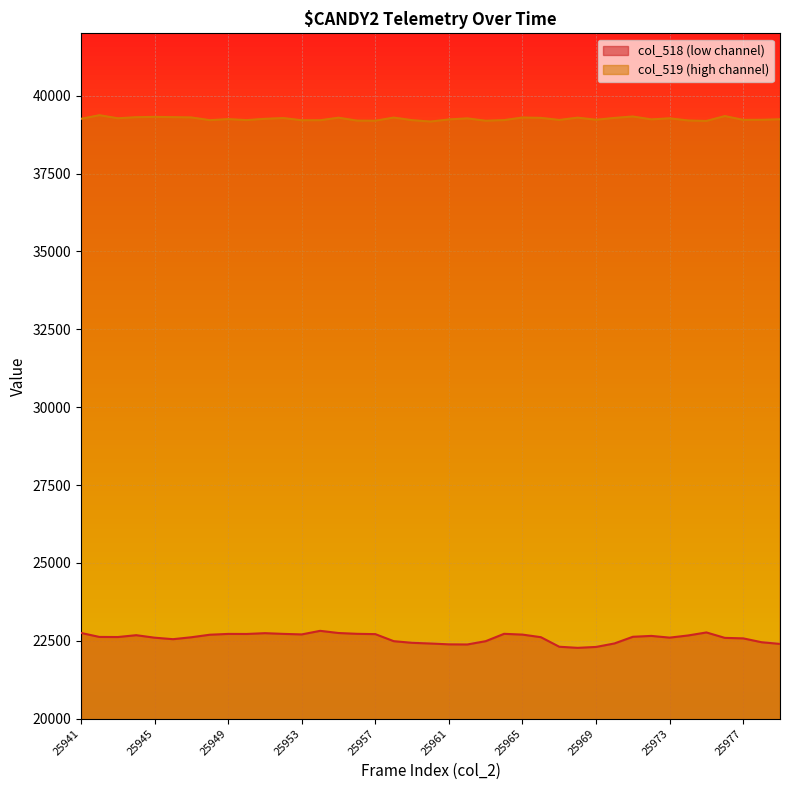

What is the maximum value for col_519?

39371